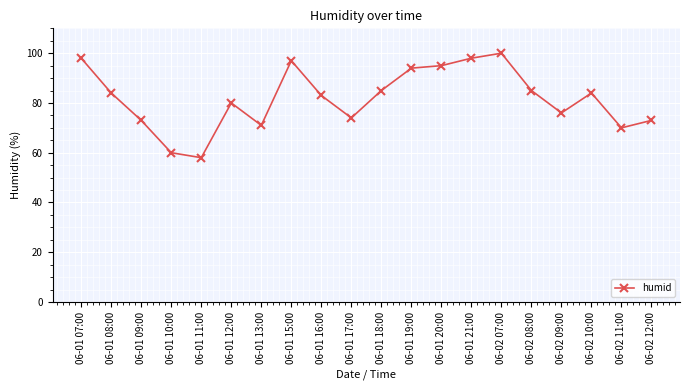

What is the ratio of the value at 06-02 07:00 to the value at 06-01 11:00?

1.7